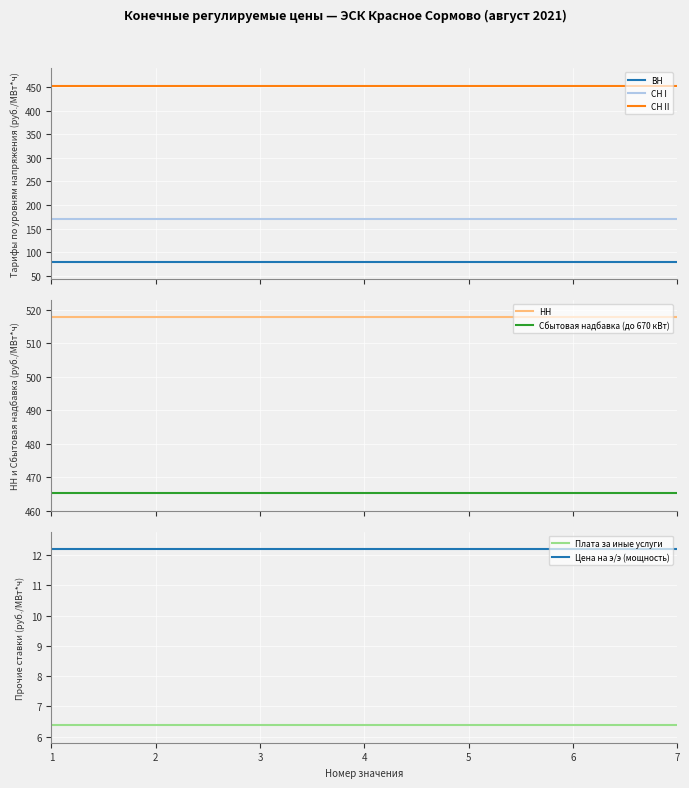

The value of СН I at 465.12 is 170.8. True or false?

True